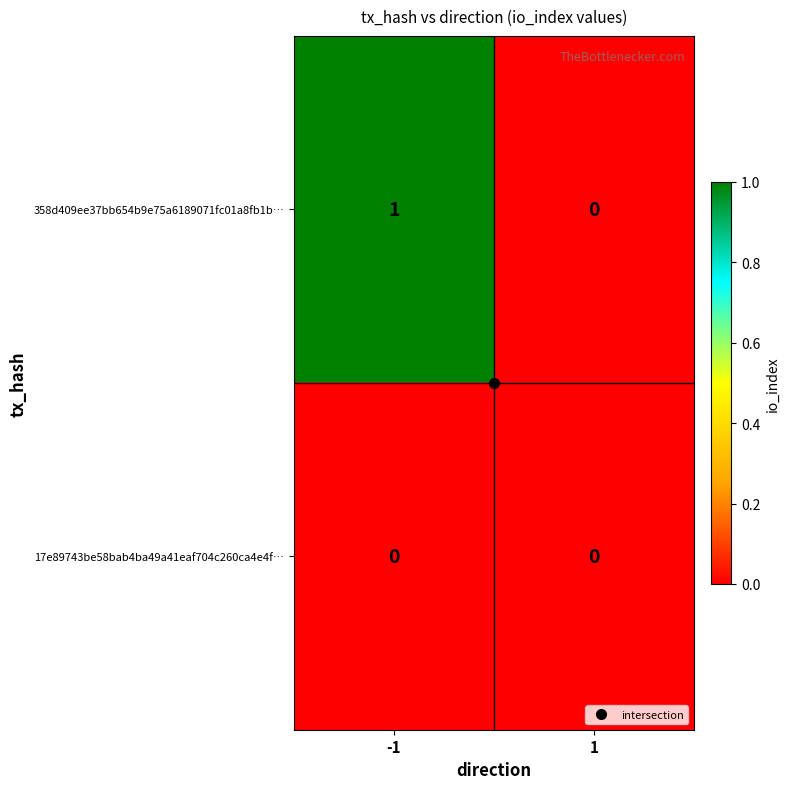

True or false: 358d409ee37bb654b9e75a6189071fc01a8fb1b… has a value of 0 at -1.

False